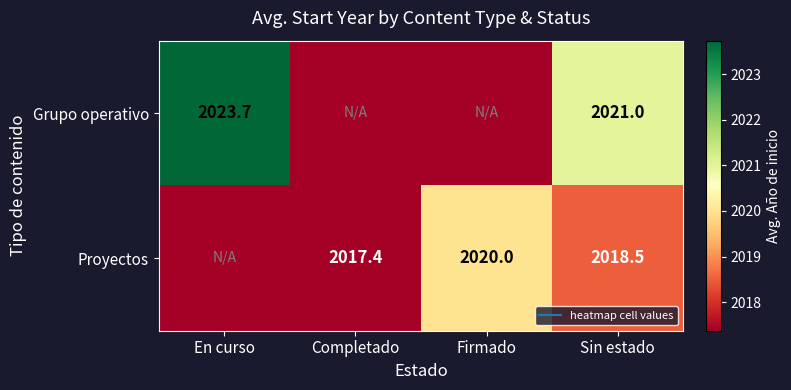

List the series in order of their overall mean, highest first.

Grupo operativo, Proyectos